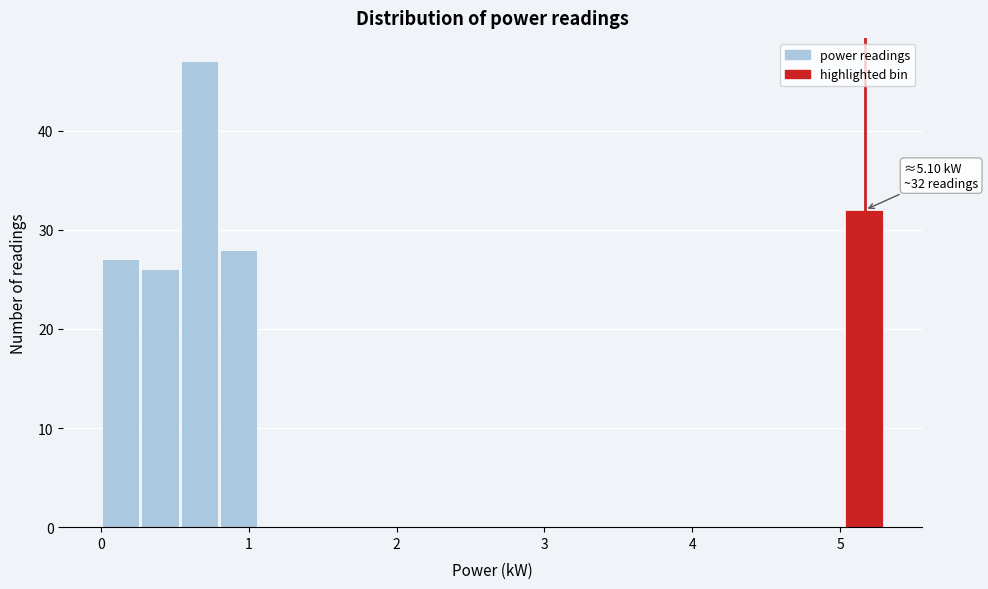

Around what value on the x-axis is the tallest bar? Give the approximate position of its centre, as read against the axis.

0.7